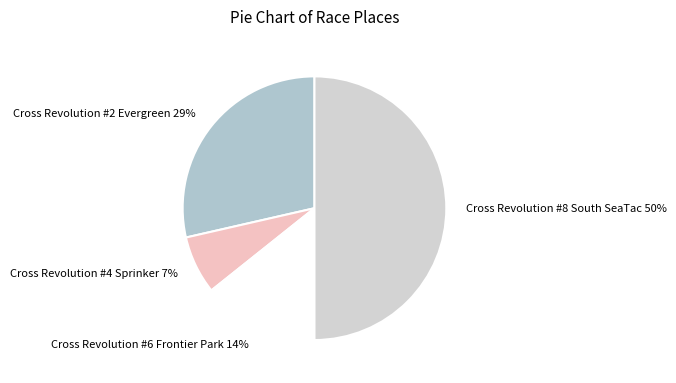

Is Cross Revolution #6 Frontier Park the majority of the pie?

No